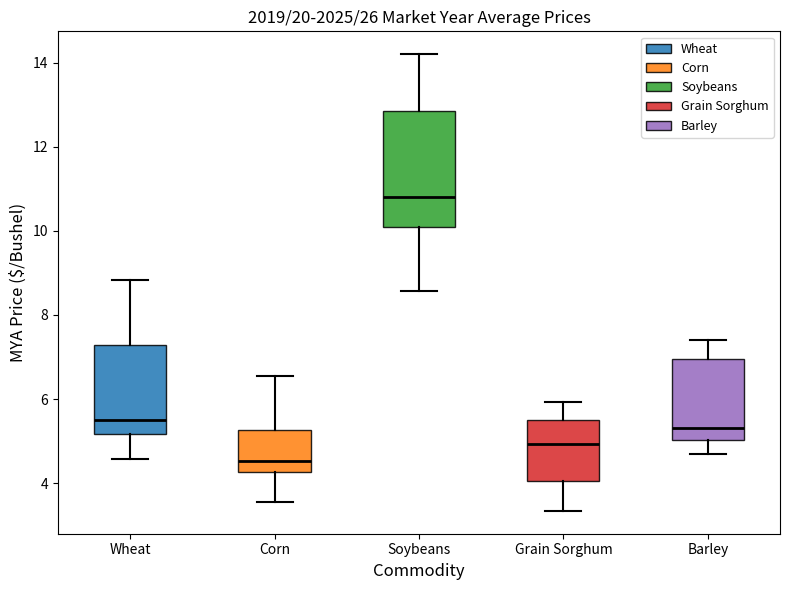

Comparing the boxes themselves (not the whiskers), which one is the tallest?

Soybeans